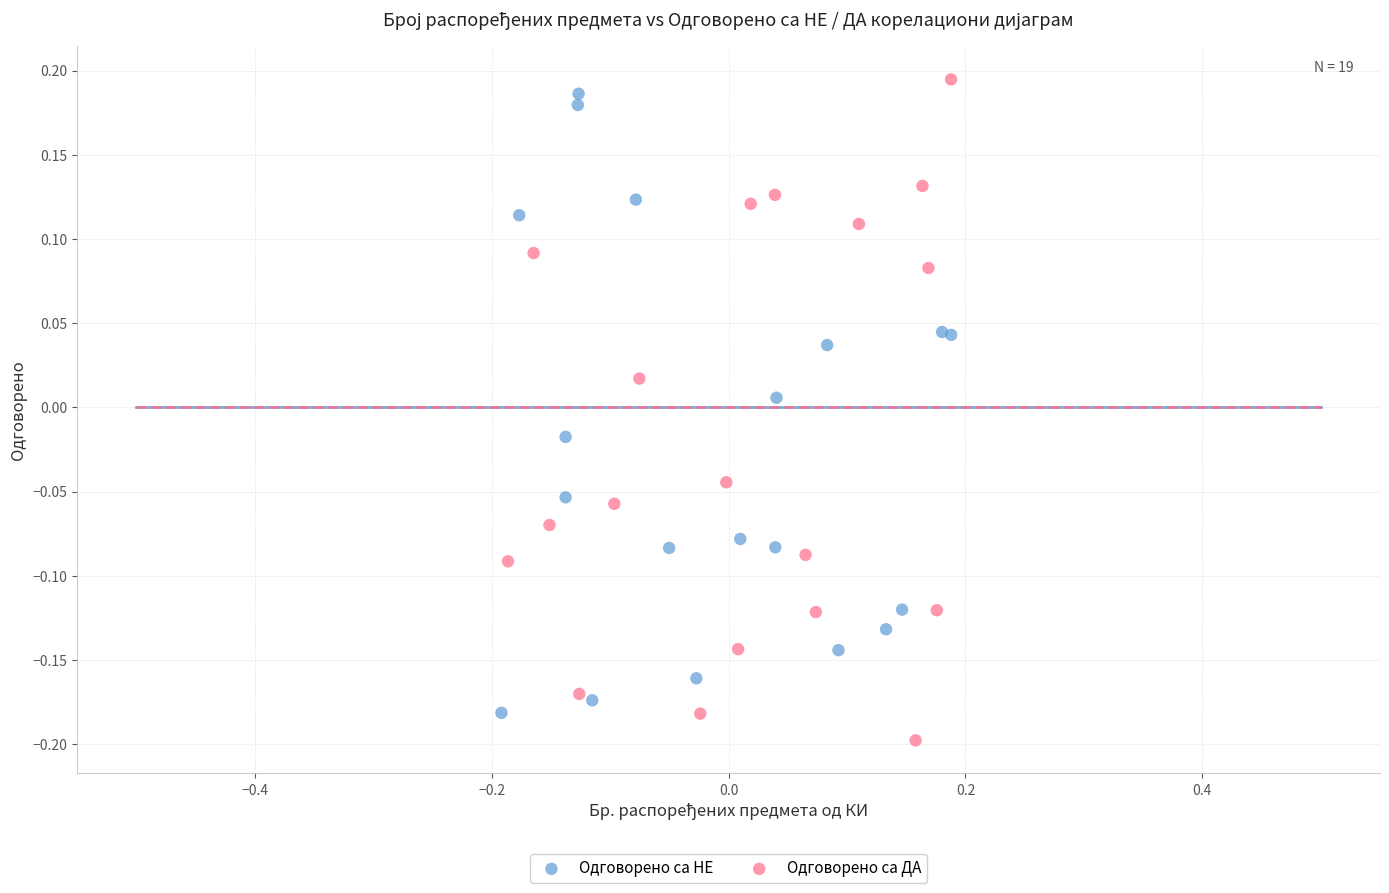

Which series has the widest spread of Y values?

Одговорено са ДА